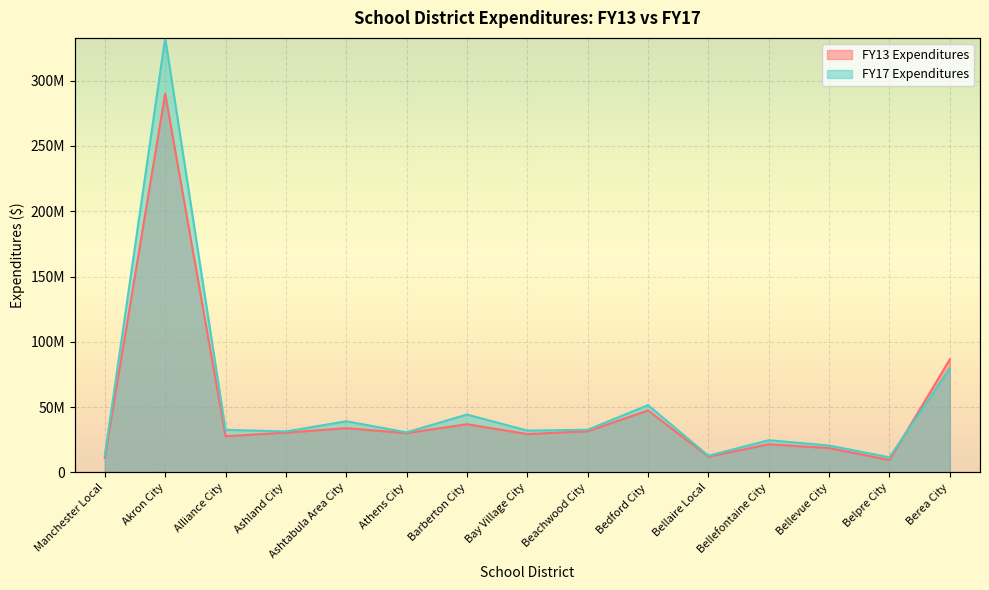

True or false: FY13 Expenditures and FY17 Expenditures intersect in this chart.

True